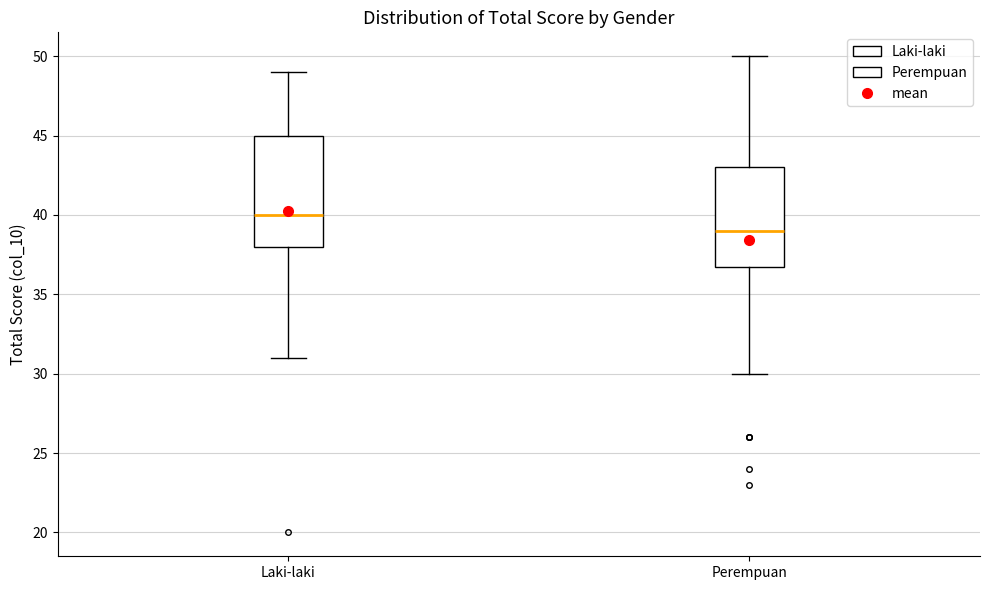

Where does the lower whisker of the box for Laki-laki end on the y-axis? The values are not printed on the chart, so give them approximately, as read against the axis.

31